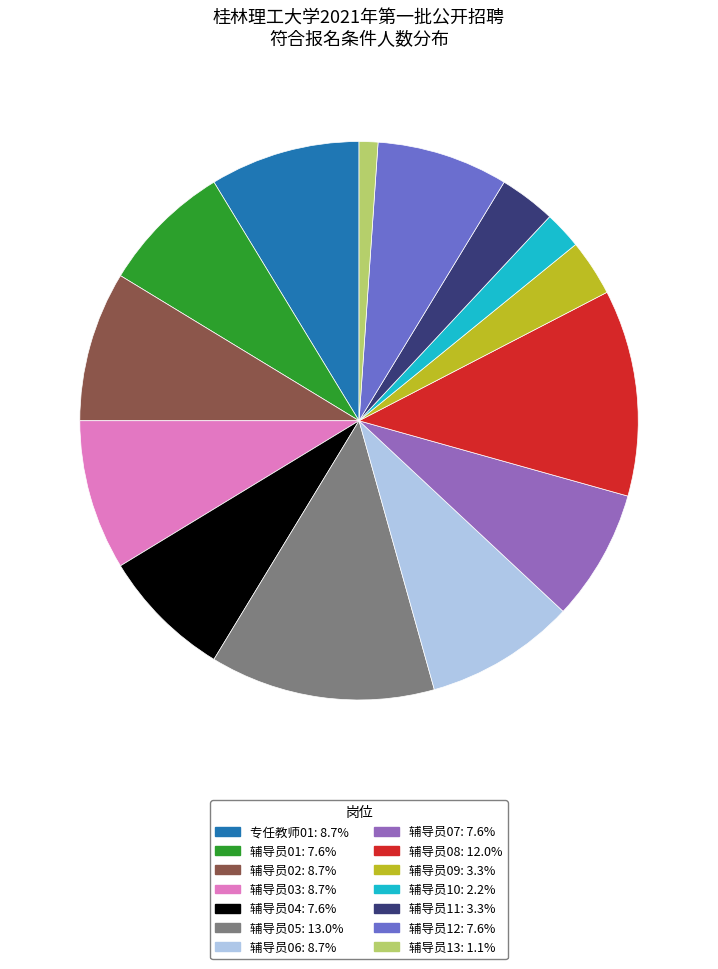

The 辅导员04 slice represents 1% of the pie. True or false?

False